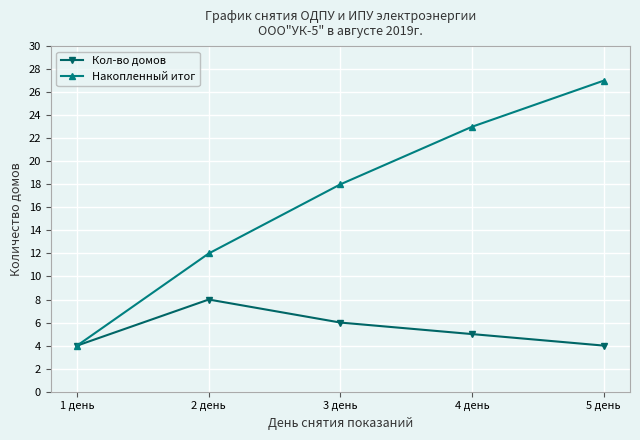

Which category has the highest value in the Кол-во домов series?

2 день